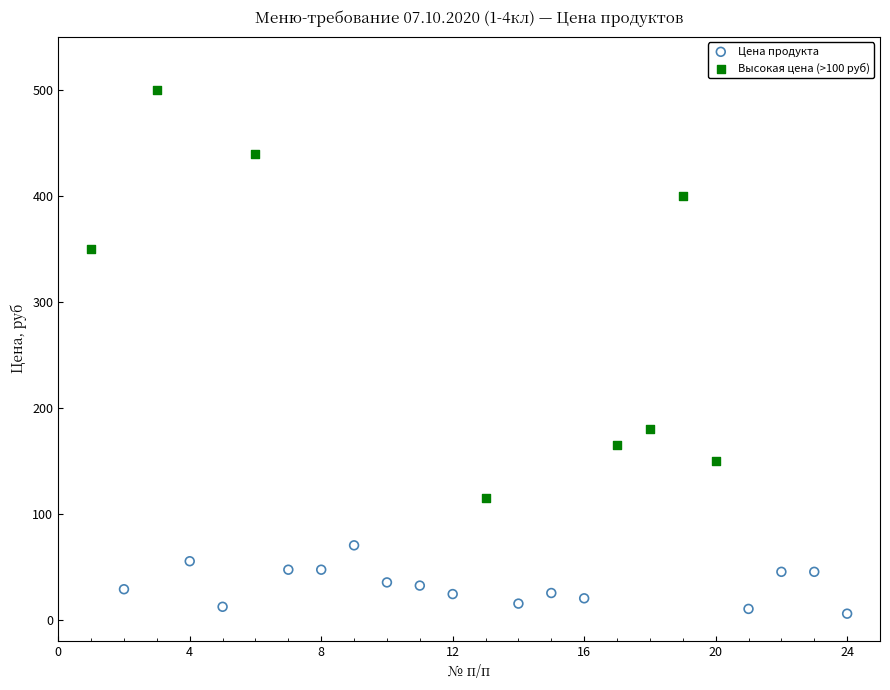

Which series contains the highest Y value?

Высокая цена (>100 руб)